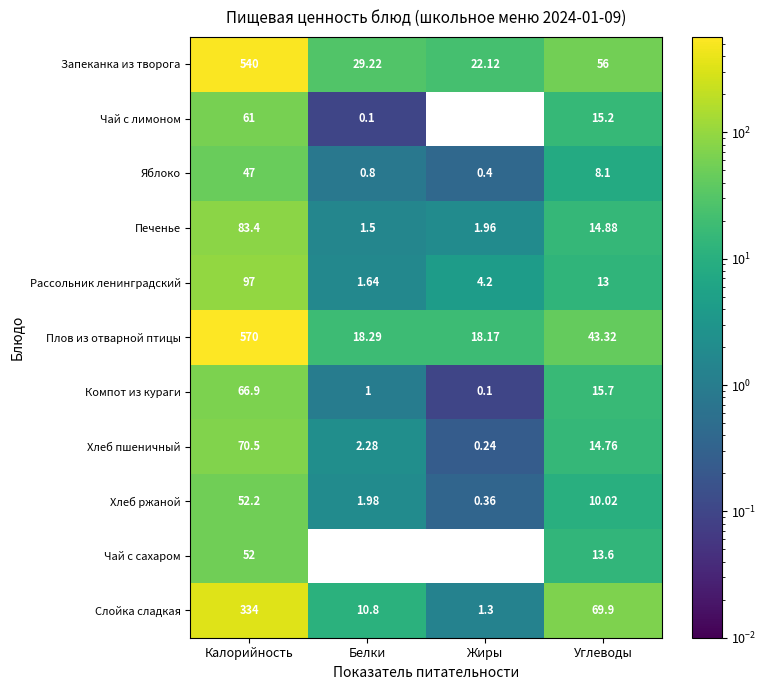

List the labels in order of Хлеб пшеничный value, smallest first.

Жиры, Белки, Углеводы, Калорийность